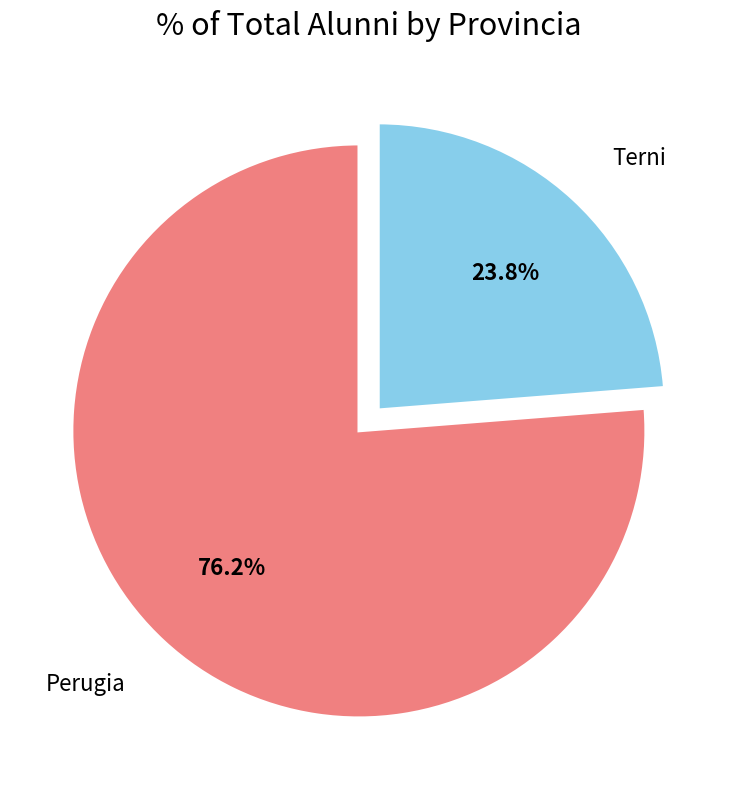

How many segments does this pie chart have?

2